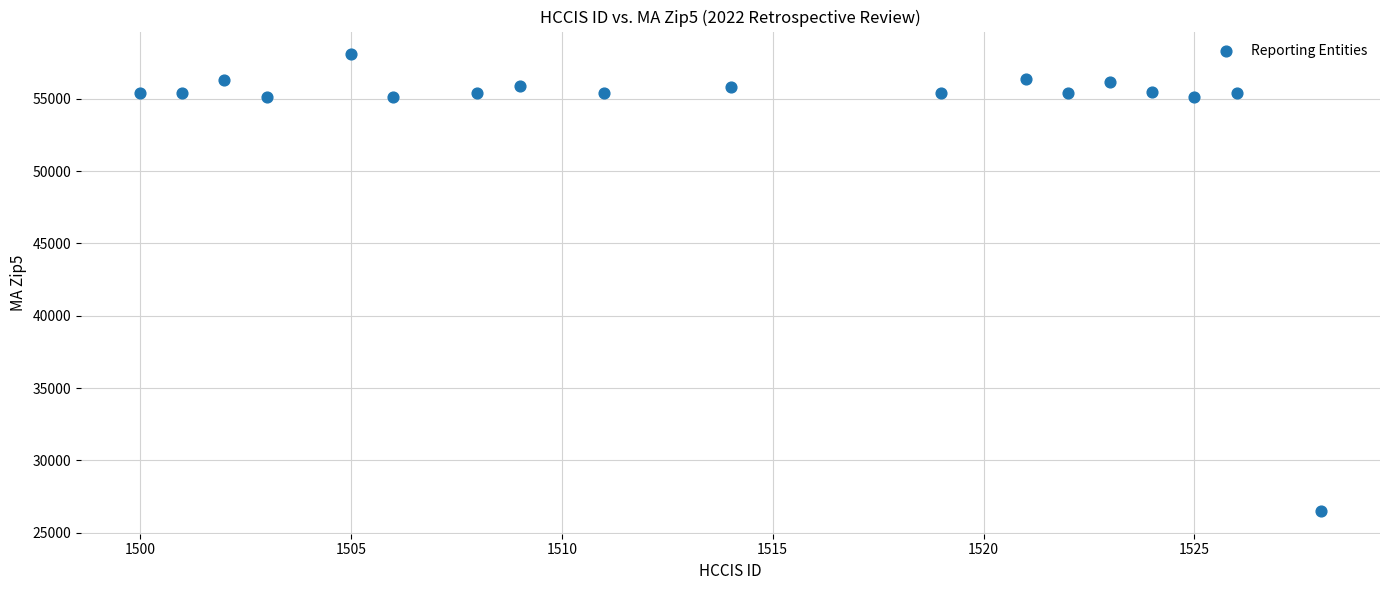

What is the range of Y values (max minus min)?

31573